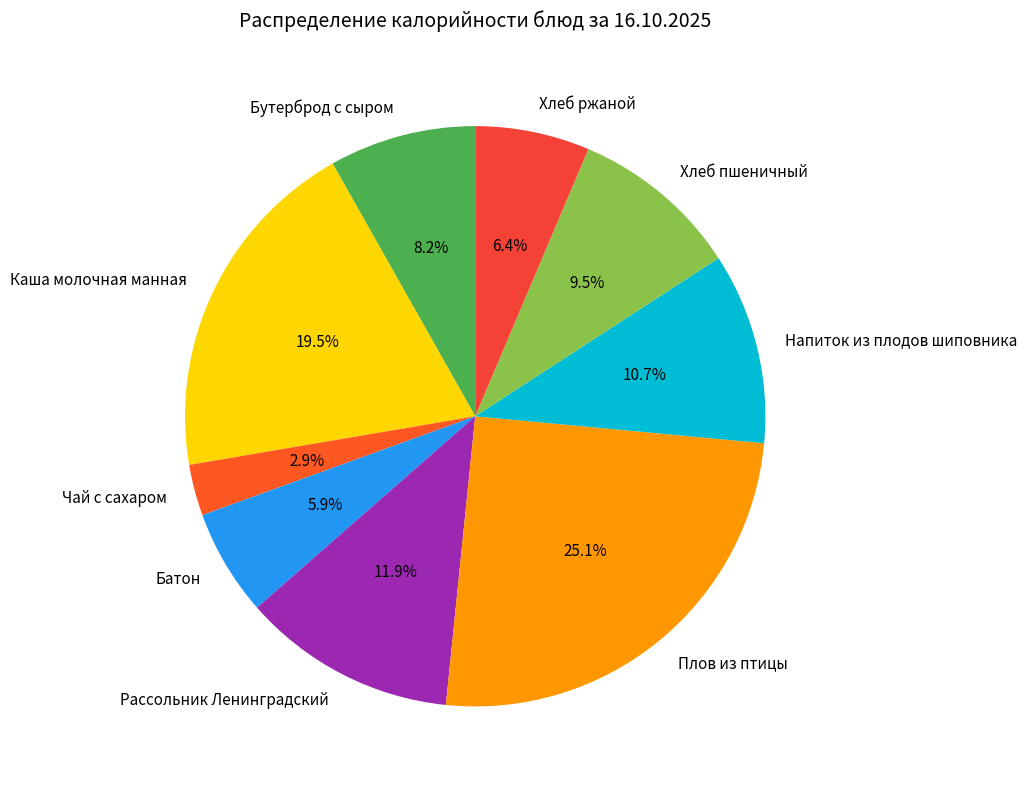

What is the total percentage of Чай с сахаром and Рассольник Ленинградский?

14.8%